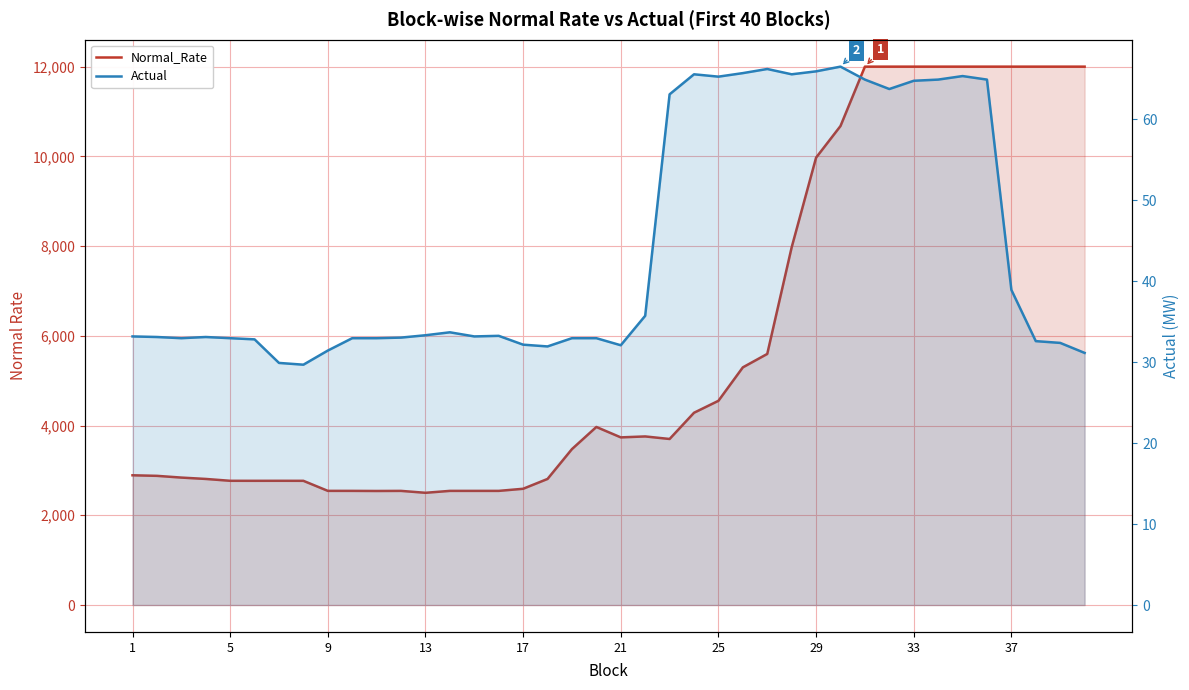

What are all the series names shown in the legend?

Normal_Rate, Actual